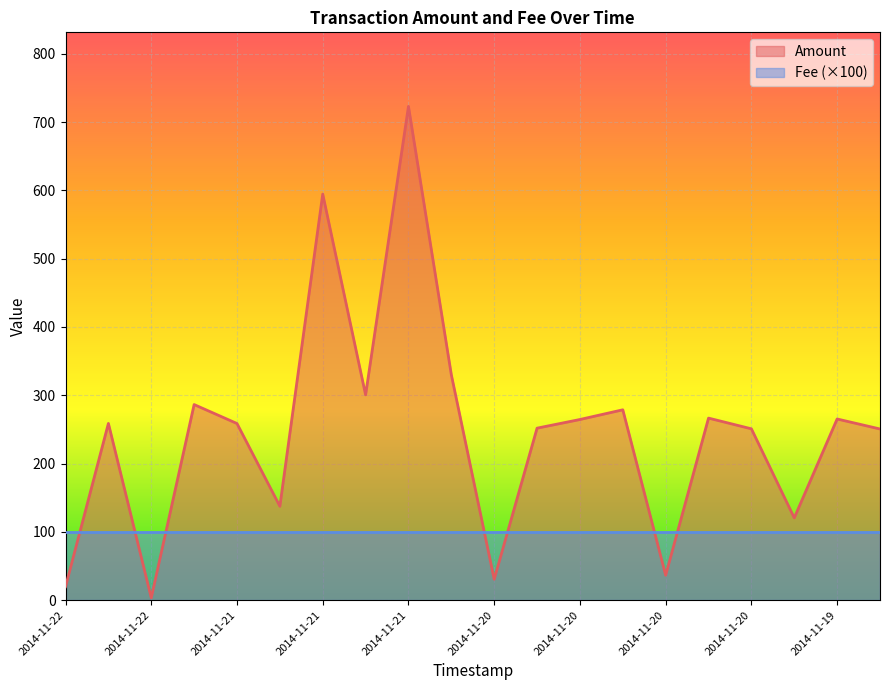

What is the value of the 10th point from the left?

330.0